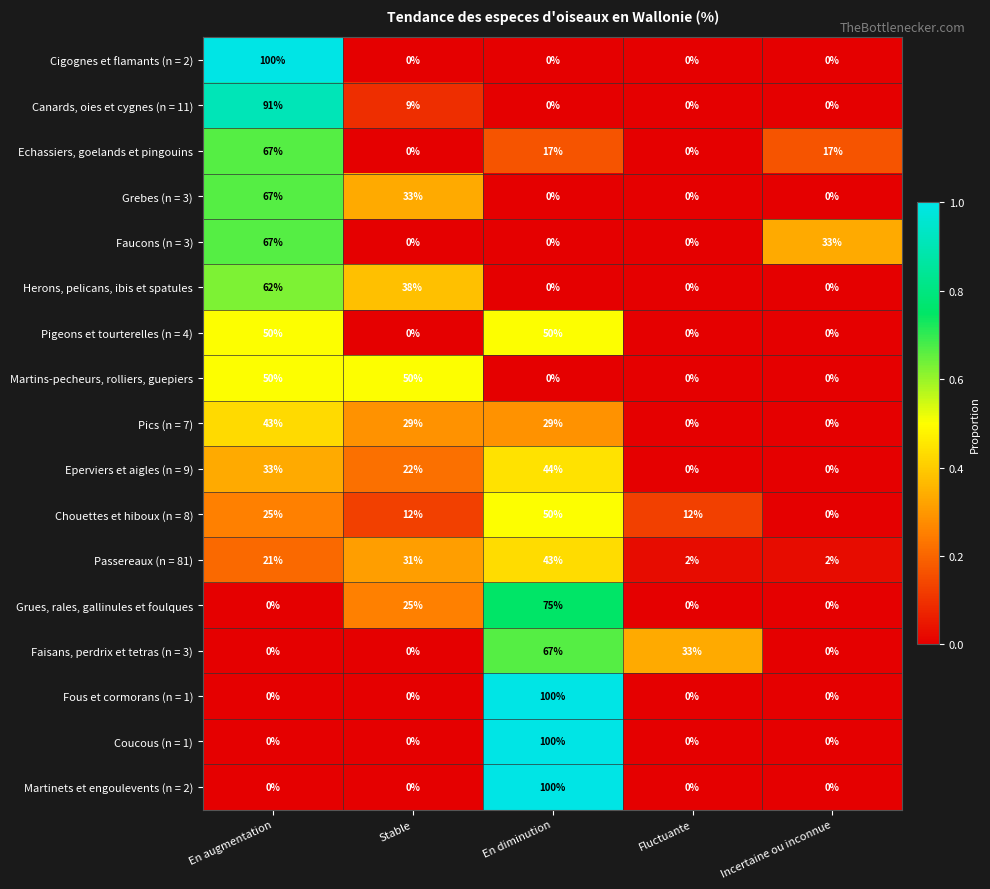

What is the total value across all series at Fluctuante?

47